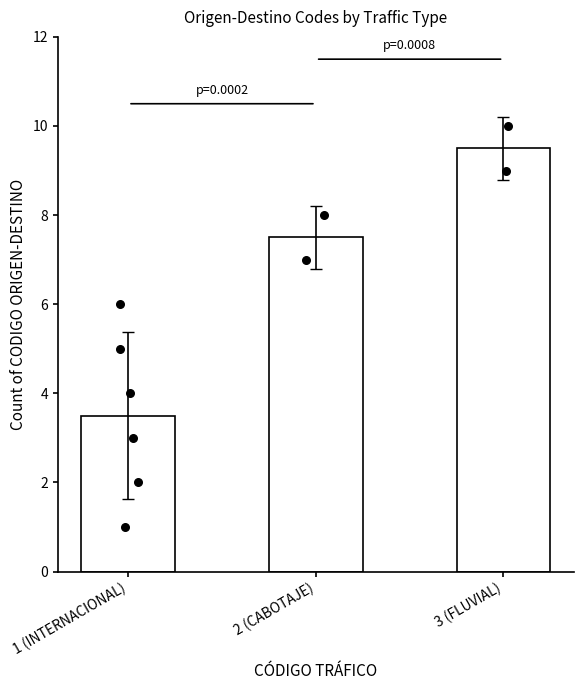

Which has a higher value, 3 (FLUVIAL) or 1 (INTERNACIONAL)?

3 (FLUVIAL)